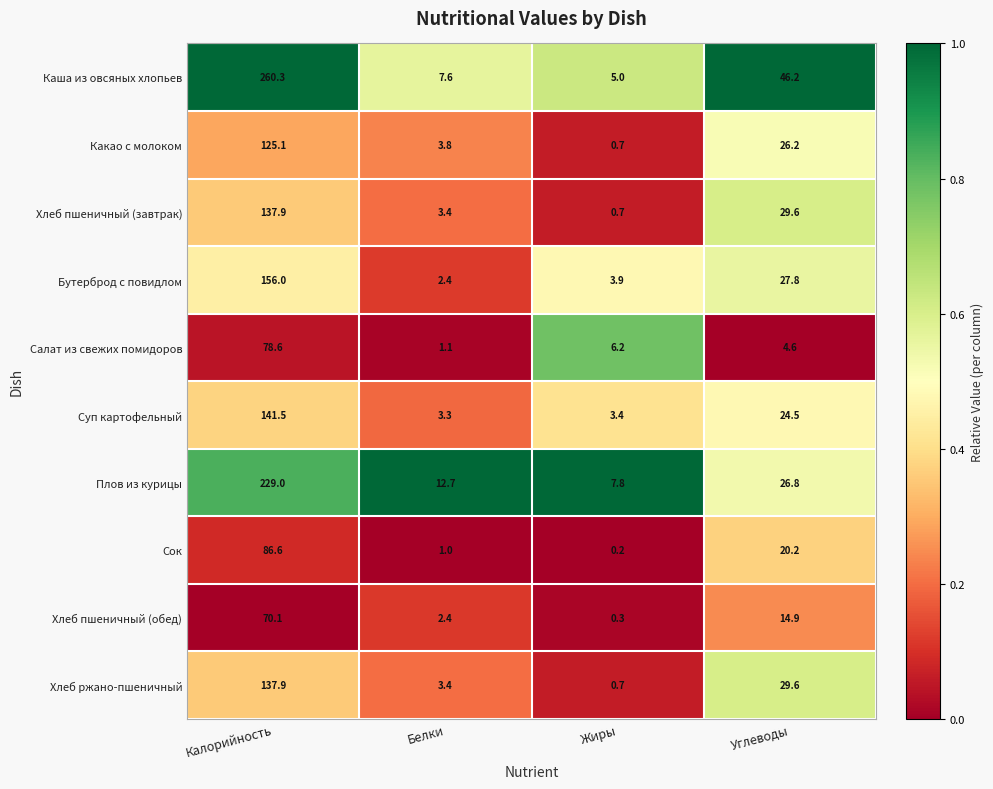

Is it true that Какао с молоком equals 26.2 at Углеводы?

True